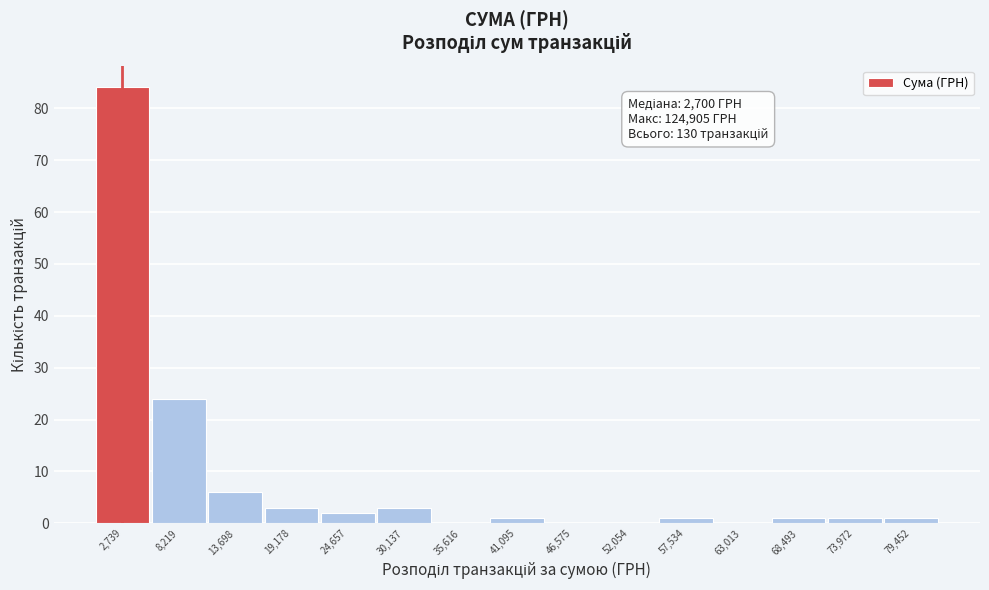

Which range on the x-axis has the tallest bar?

0 to 5000